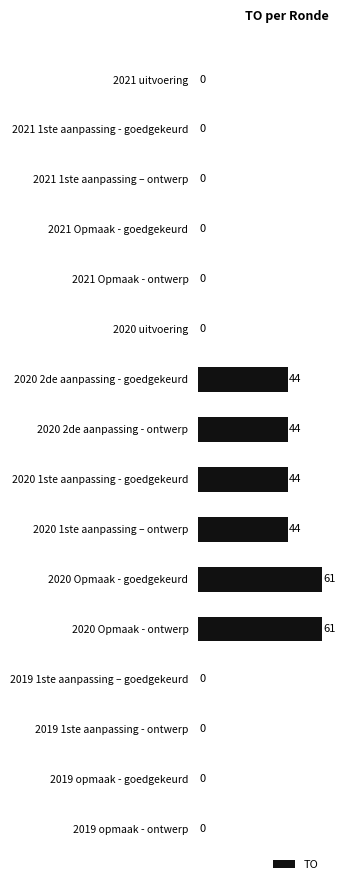

What is the sum of all values?

298